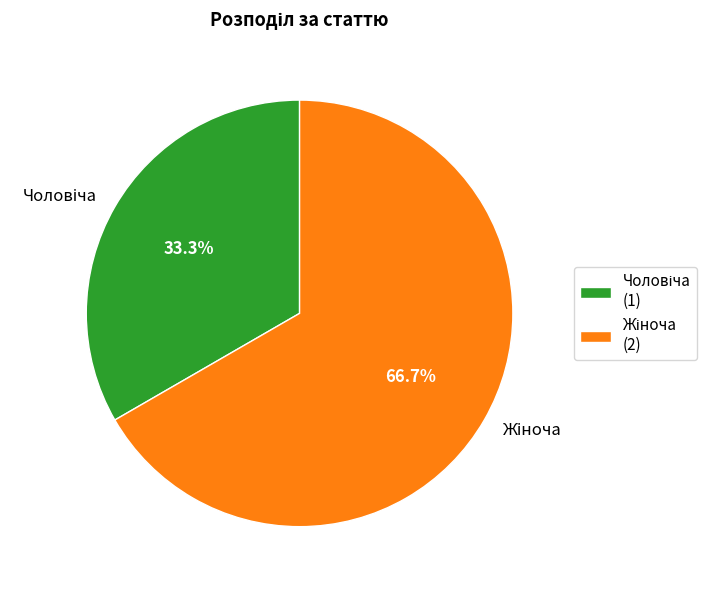

How many segments does this pie chart have?

2